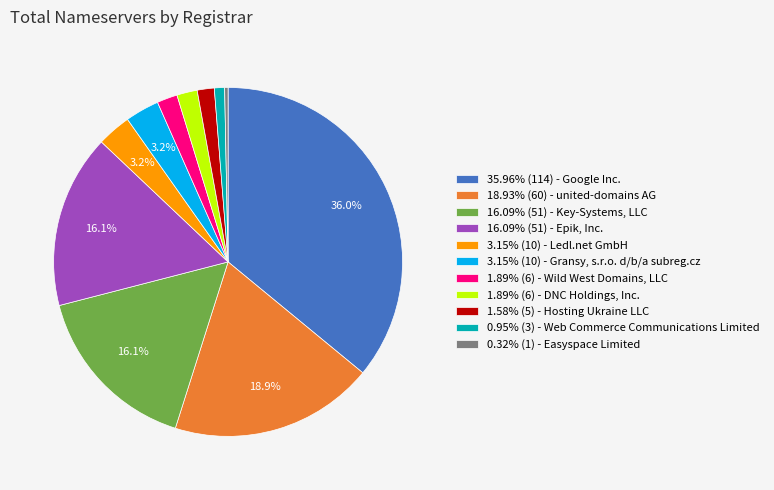

What percentage is NOT represented by 16.09% (51) - Epik, Inc.?

83.9%